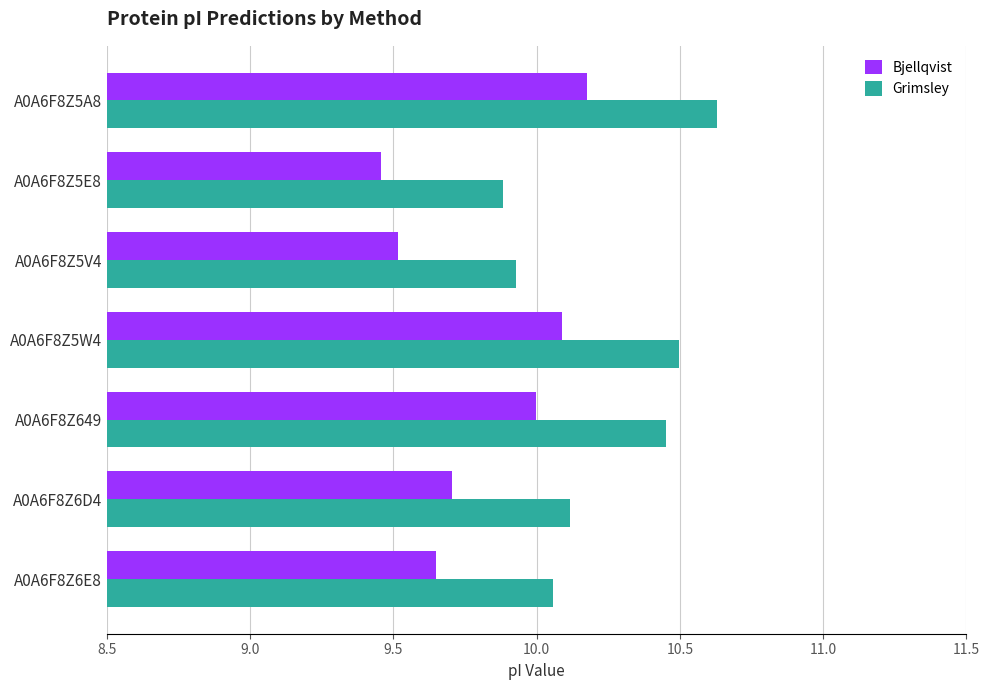

Which series has the largest total across all categories?

Grimsley